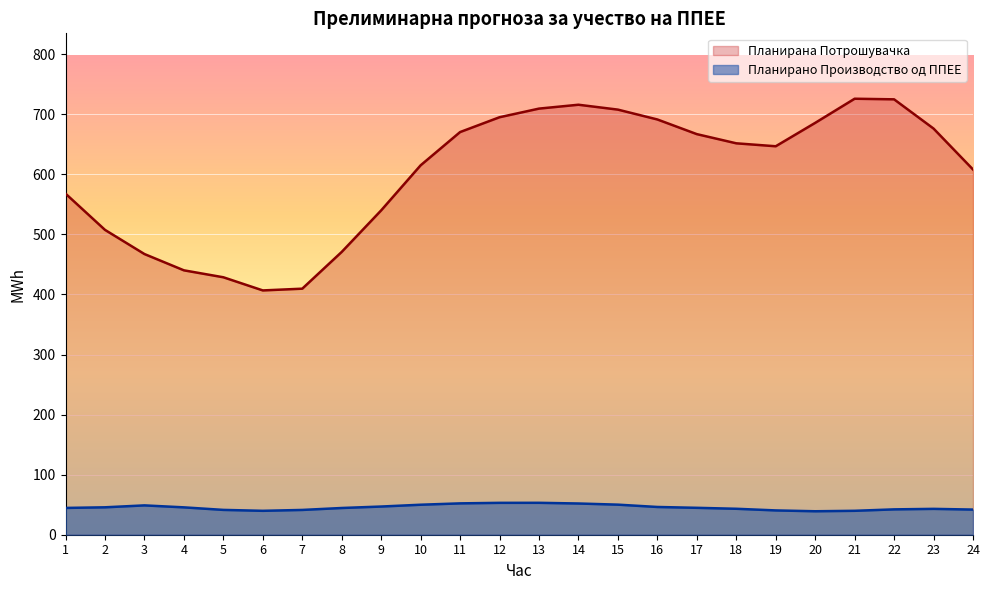

Which has a higher value, 17 or 7?

17